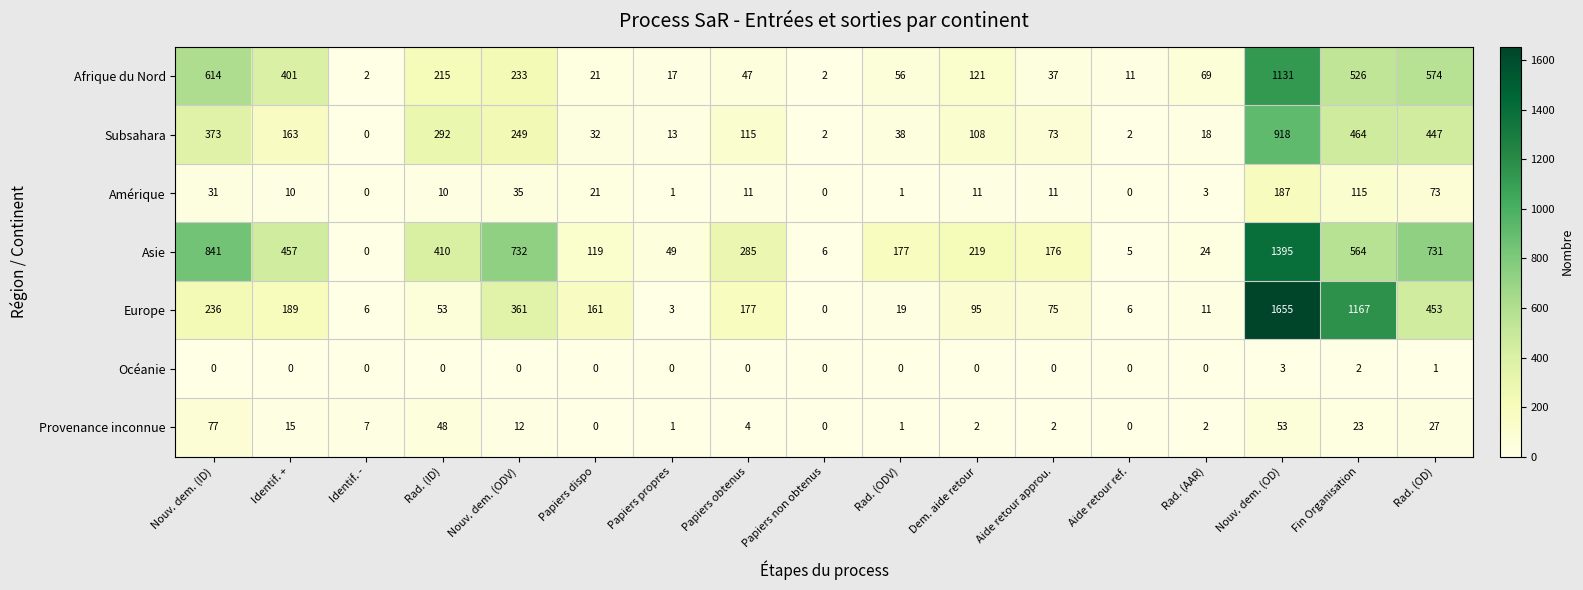

Which series has the largest total across all categories?

Asie